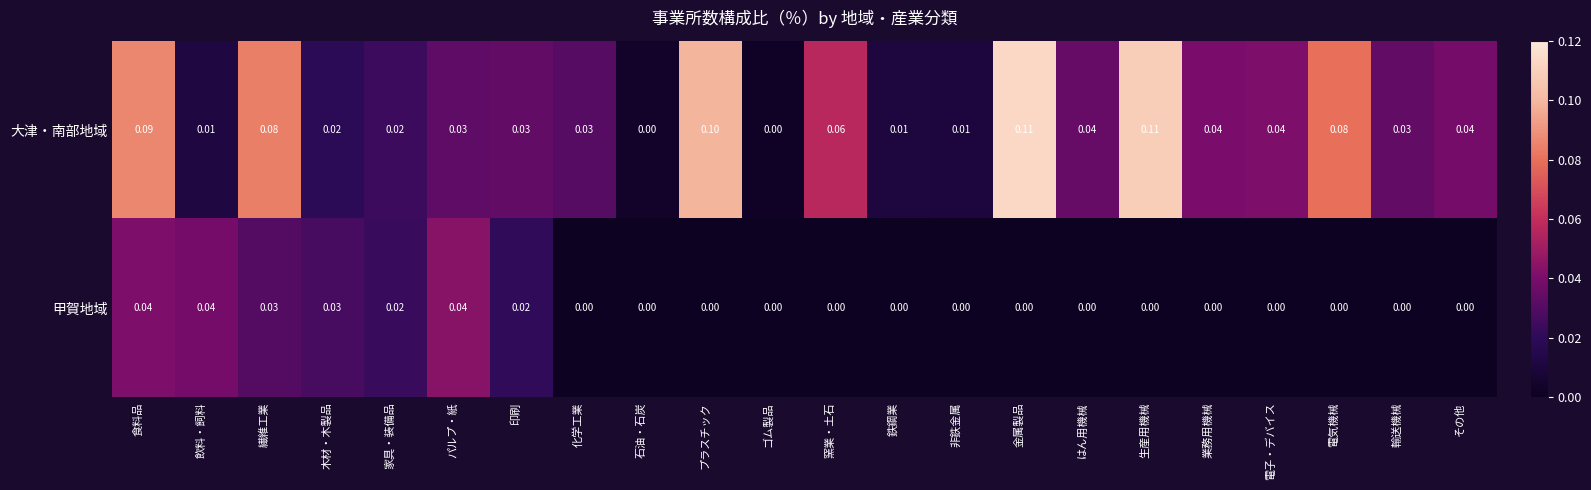

Which series has the widest spread of values?

大津・南部地域